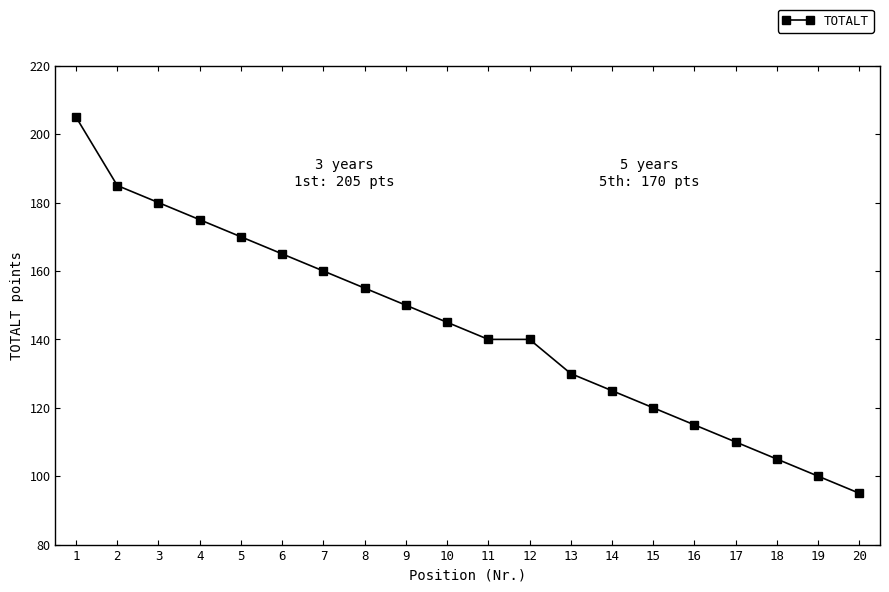

Read the value at 17.

110